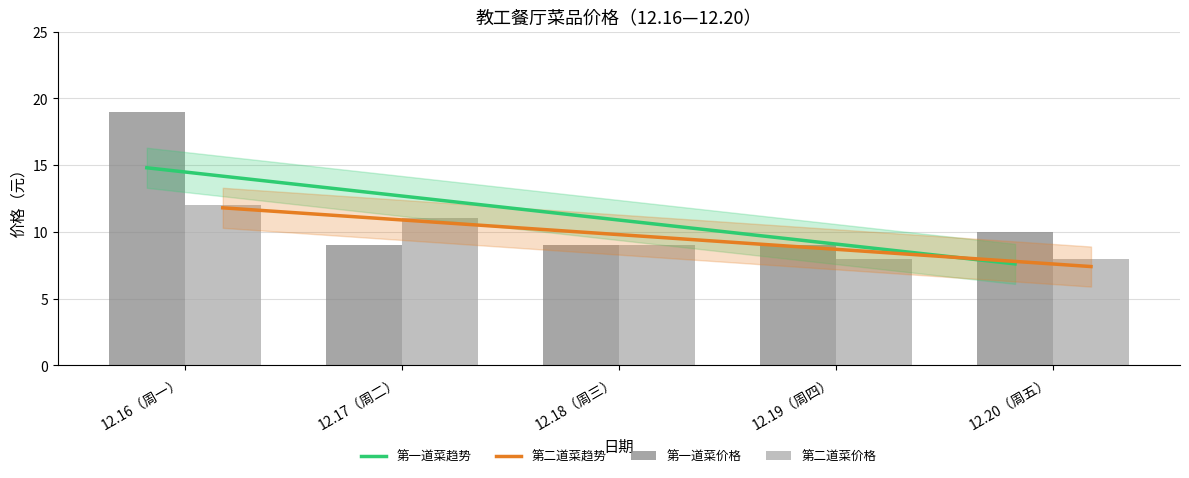

What is the sum of all 第二道菜价格 values?

48.0